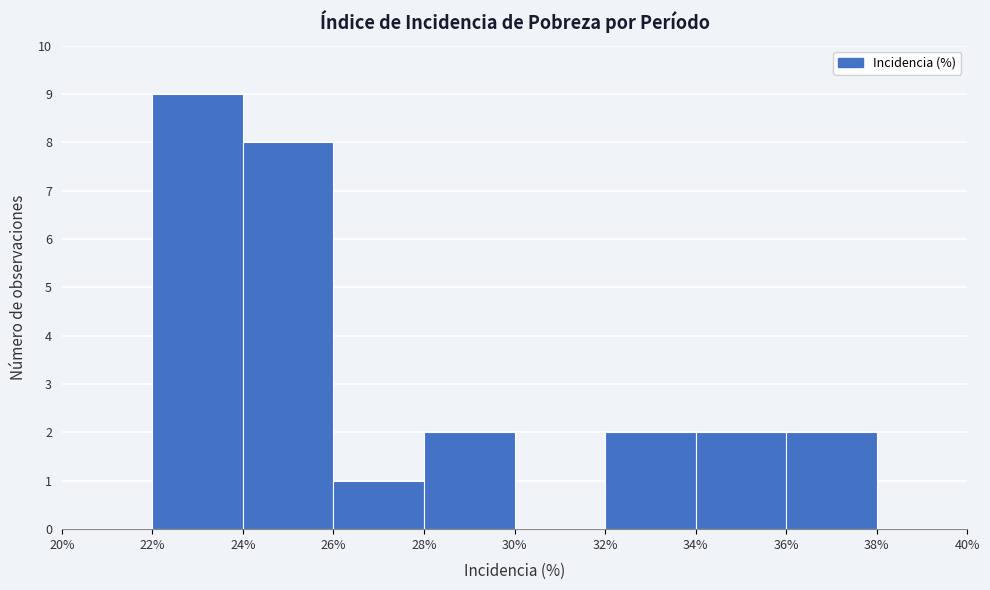

What is the height of the bar covering 22% to 24% on the x-axis? The values are not printed on the chart, so give them approximately, as read against the axis.

9